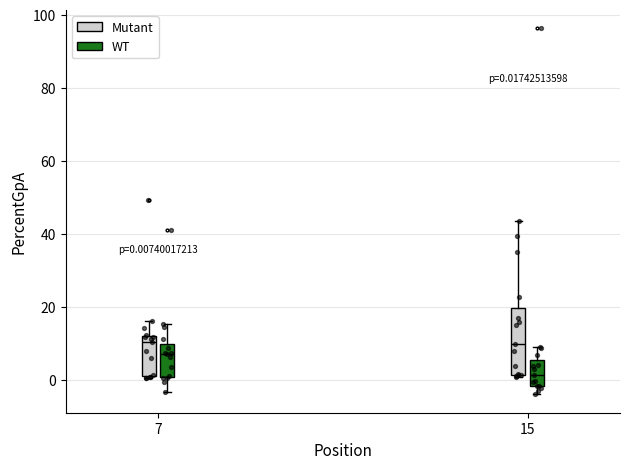

Which box is the tallest, from its lower edge to its upper edge?

15 (Mutant)